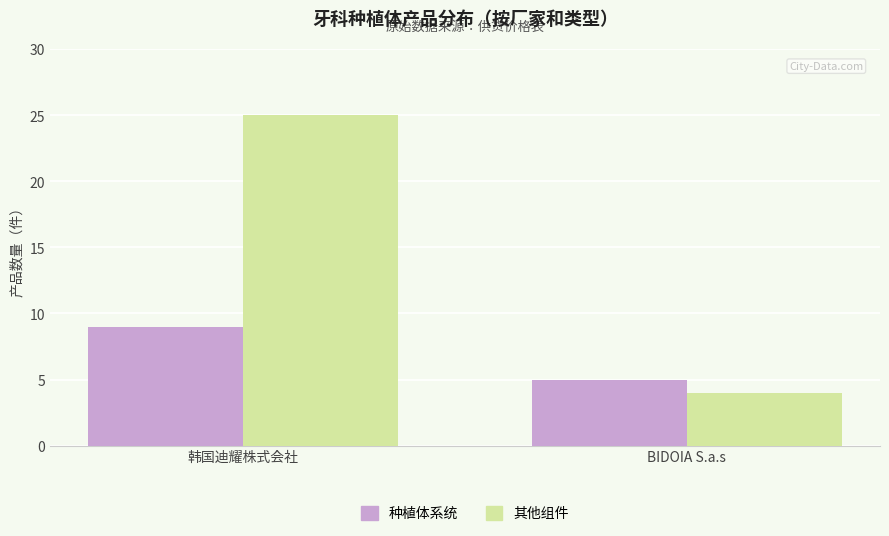

What is the sum of the 种植体系统 values at BIDOIA S.a.s and 韩国迪耀株式会社?

14